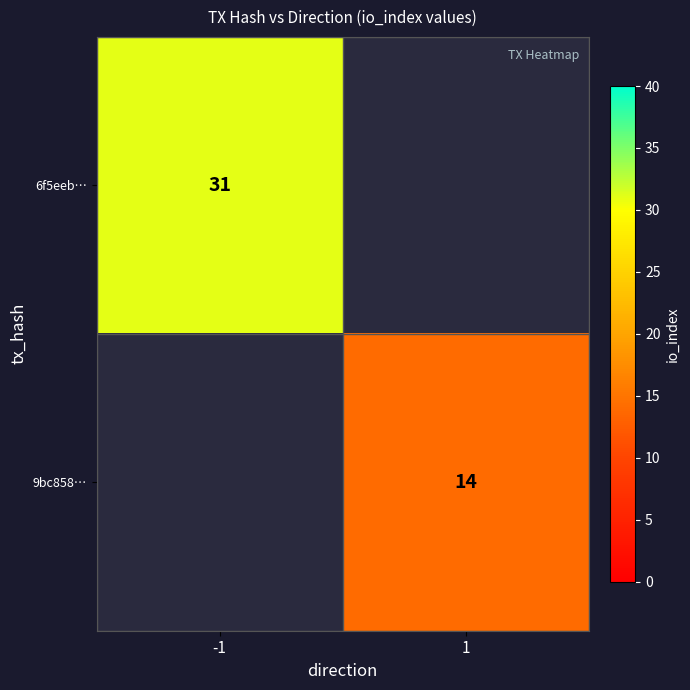

Which category has the highest value across all series?

-1